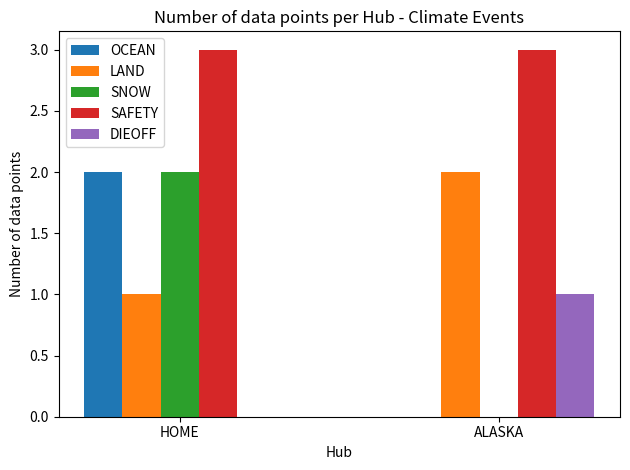

Count the DIEOFF values in the range 0 to 1.

2